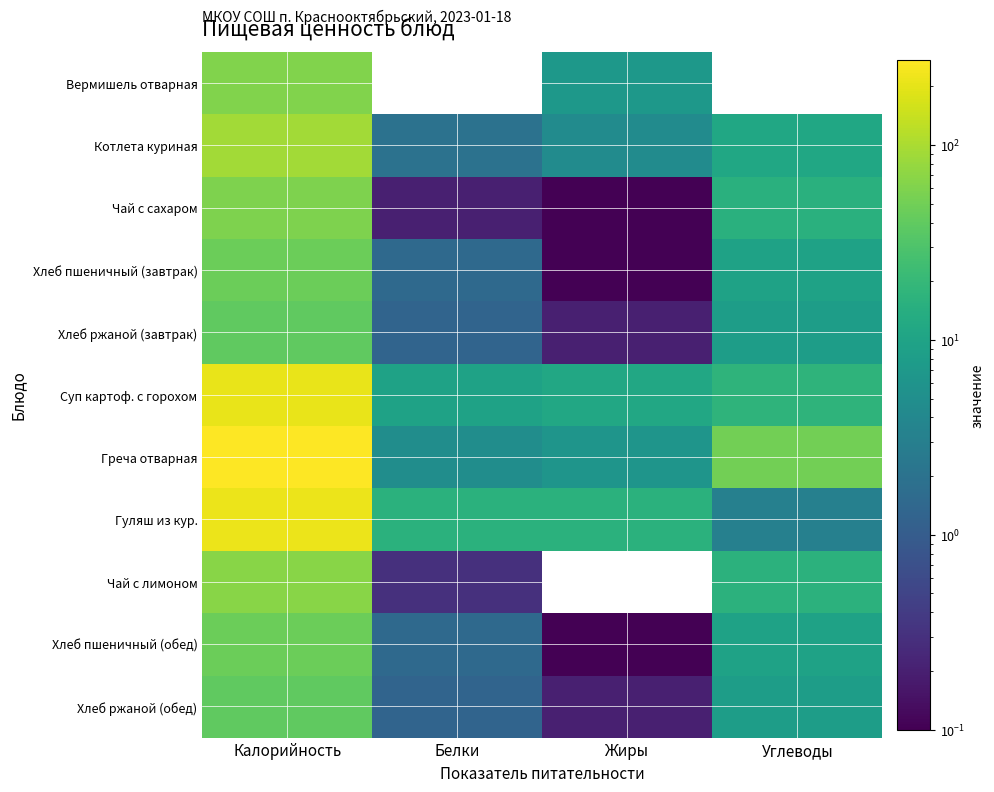

Reading left to right, extract all data points from this chart.

Вермишель отварная: Калорийность=61.0	Белки=0.0	Жиры=6.8	Углеводы=0.0
Котлета куриная: Калорийность=92.0	Белки=2.0	Жиры=4.5	Углеводы=11.1
Чай с сахаром: Калорийность=60.0	Белки=0.2	Жиры=0.1	Углеводы=15.0
Хлеб пшеничный (завтрак): Калорийность=46.0	Белки=1.5	Жиры=0.1	Углеводы=9.7
Хлеб ржаной (завтрак): Калорийность=39.6	Белки=1.3	Жиры=0.2	Углеводы=8.2
Суп картоф. с горохом: Калорийность=210.5	Белки=9.5	Жиры=11.4	Углеводы=17.0
Греча отварная: Калорийность=274.0	Белки=4.8	Жиры=6.1	Углеводы=50.1
Гуляш из кур.: Калорийность=218.0	Белки=15.7	Жиры=15.9	Углеводы=3.1
Чай с лимоном: Калорийность=67.8	Белки=0.3	Жиры=0.0	Углеводы=16.4
Хлеб пшеничный (обед): Калорийность=46.0	Белки=1.5	Жиры=0.1	Углеводы=9.7
Хлеб ржаной (обед): Калорийность=39.6	Белки=1.3	Жиры=0.2	Углеводы=8.2